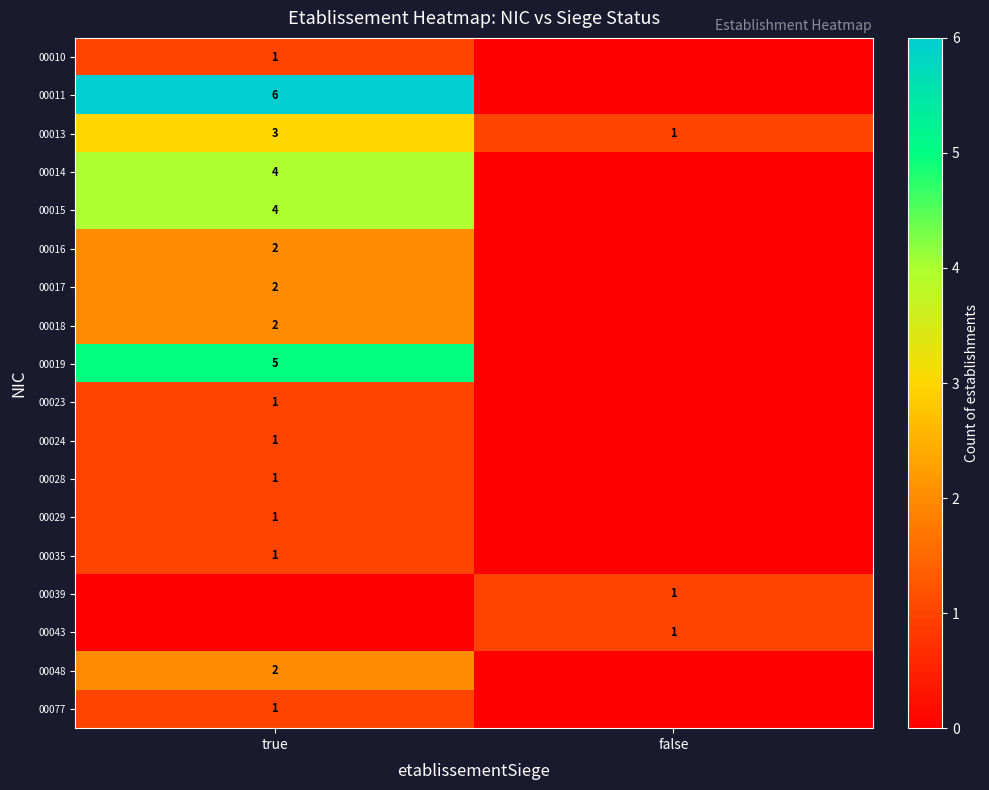

The 00019 series shows 2 at true. True or false?

False